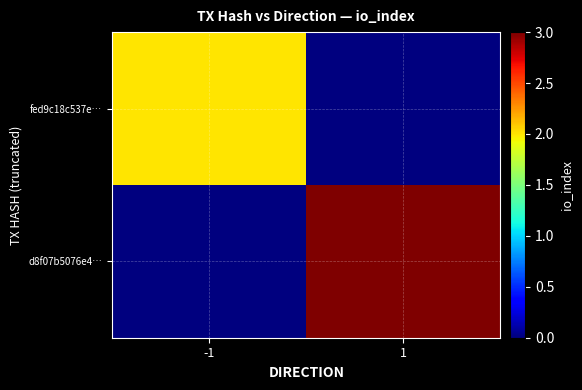

Between -1 and 1, which is larger?

-1